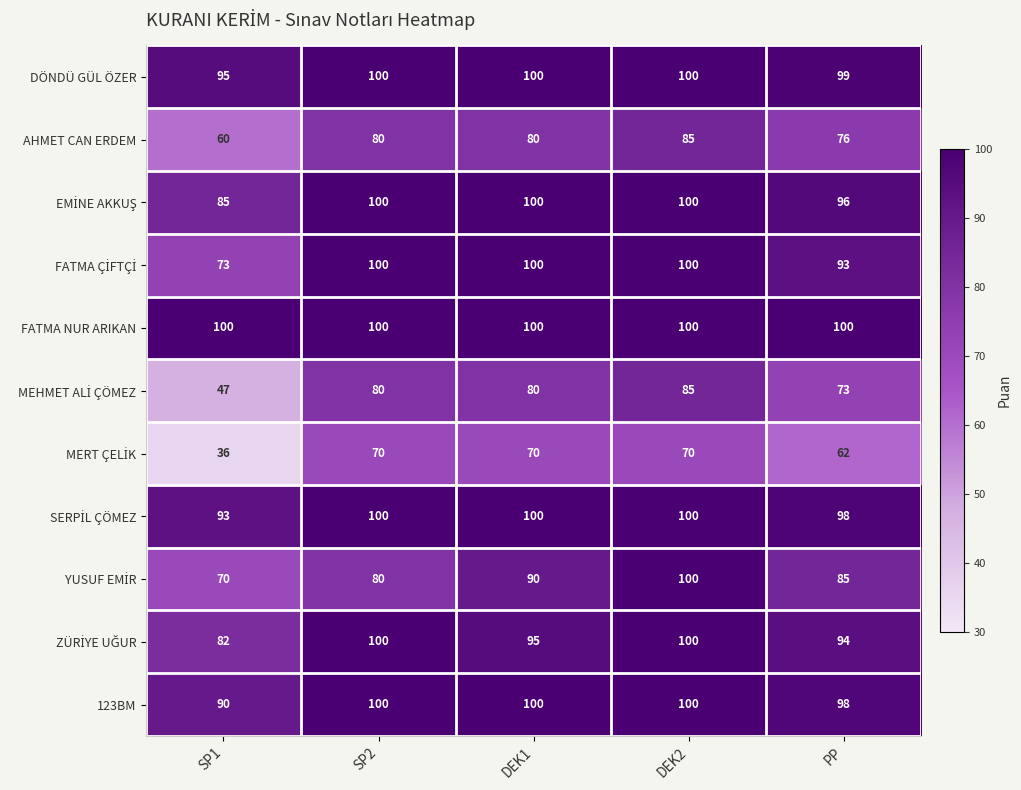

How many categories are shown in the chart?

5